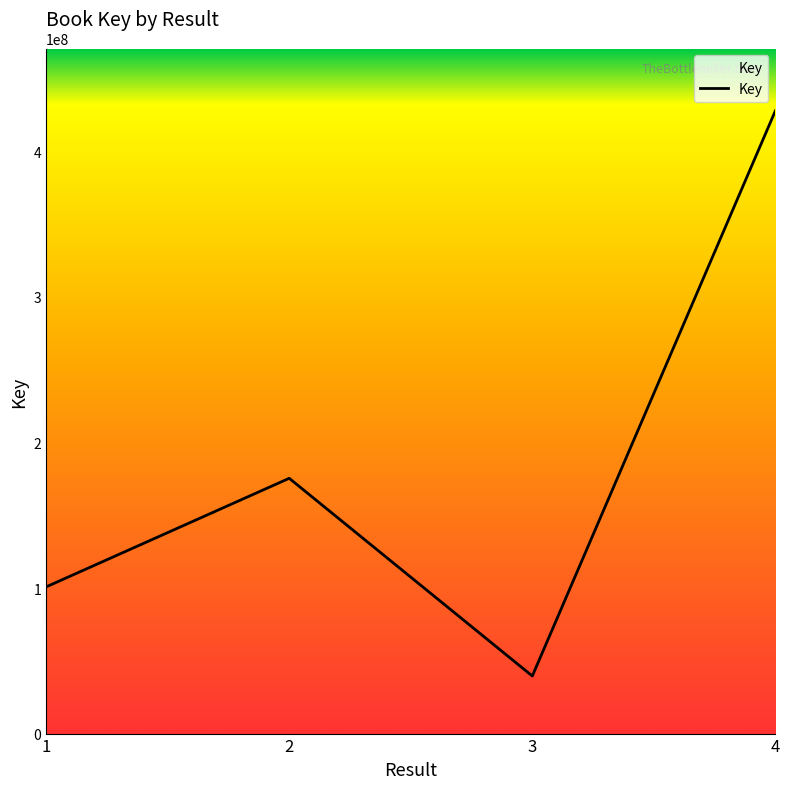

How many lines are shown in the chart?

1